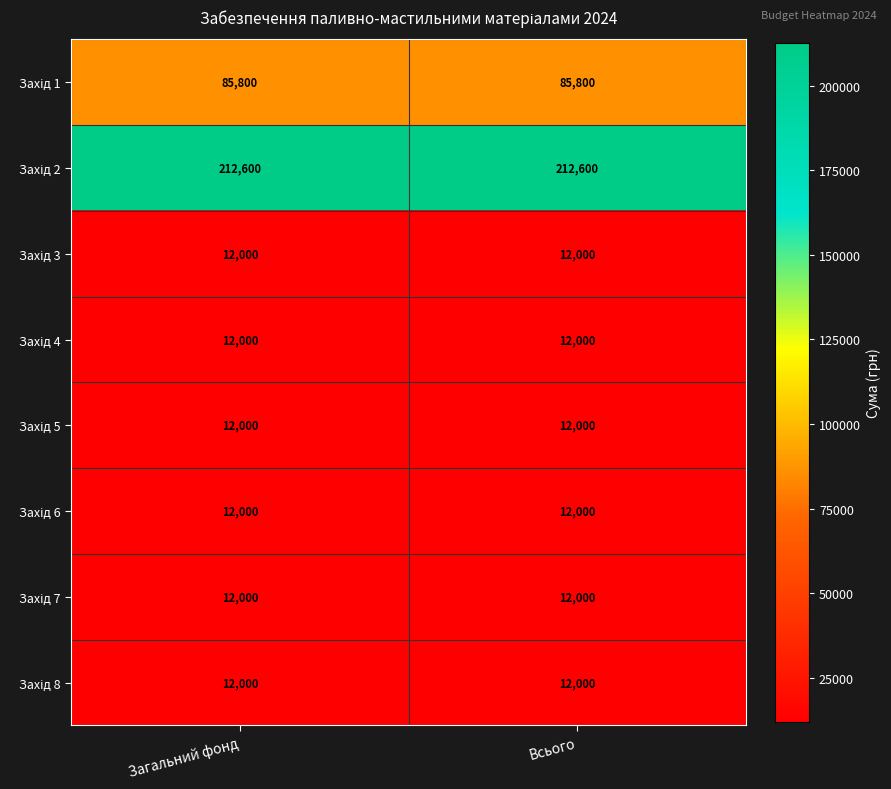

What is the difference between the highest and lowest values at Загальний фонд?

200600